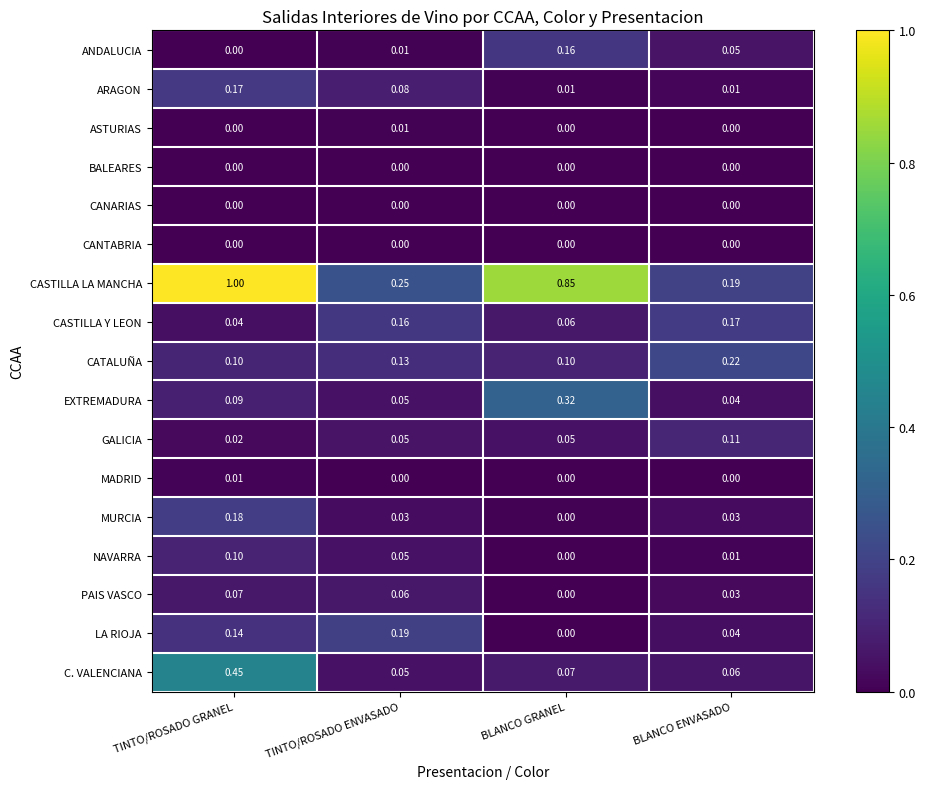

Which category has the highest value in the C. VALENCIANA series?

TINTO/ROSADO GRANEL